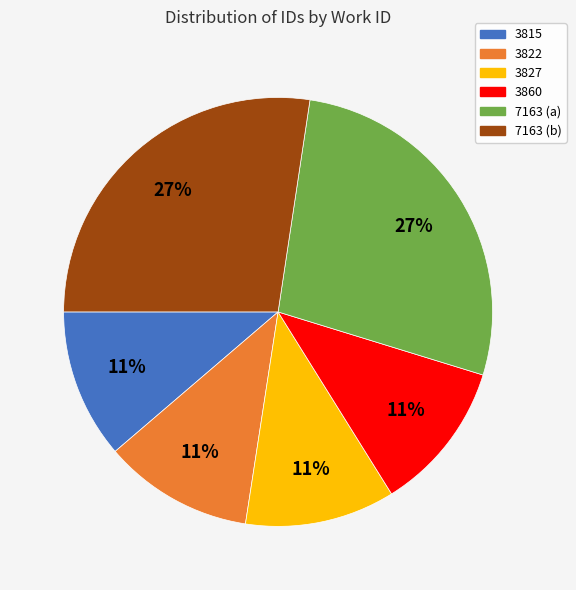

Approximately how many times larger is the value at 7163 (a) compared to 7163 (b)?

1.0